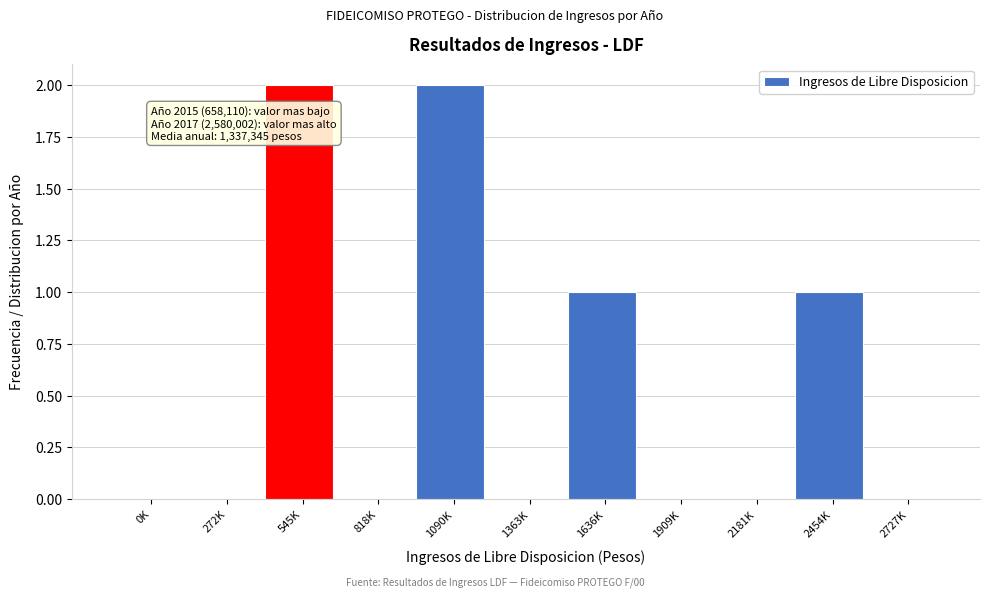

Reading left to right, what are all the values shown in this chart?

0K=0	272K=0	545K=2	818K=0	1090K=2	1363K=0	1636K=1	1909K=0	2181K=0	2454K=1	2727K=0